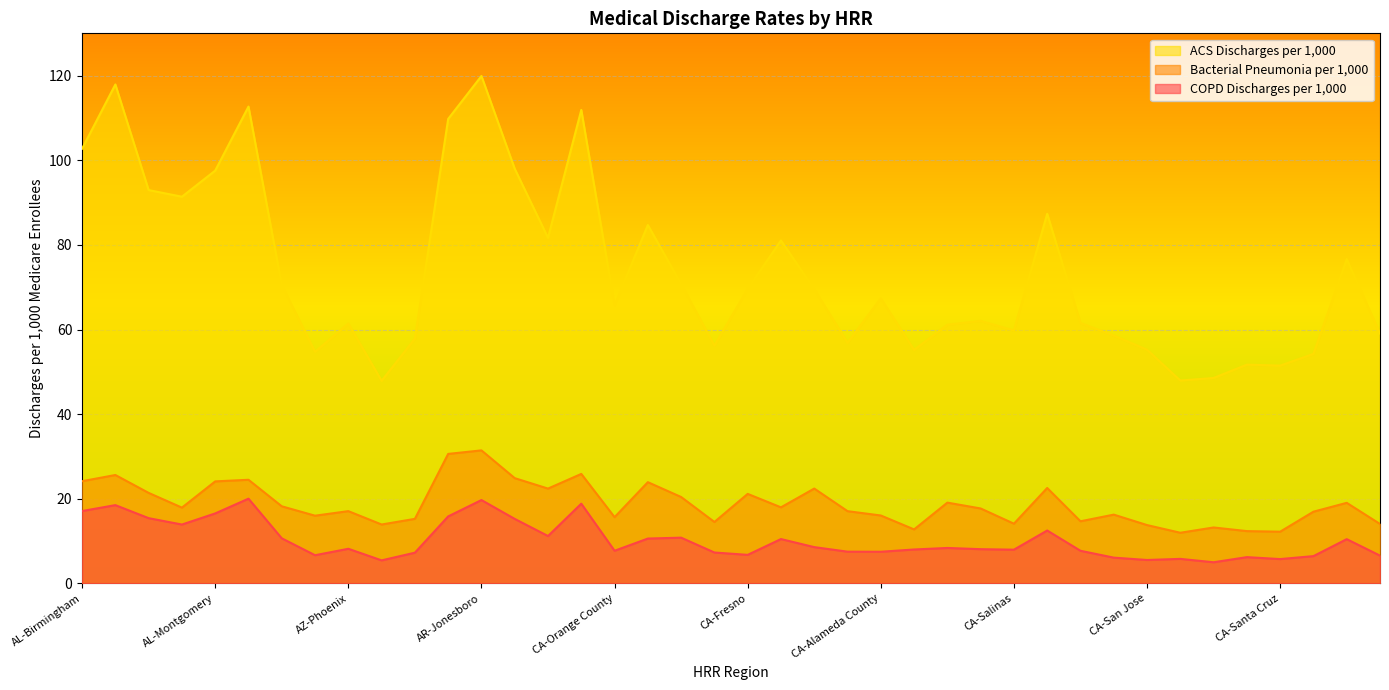

True or false: ACS Discharges per 1,000 and COPD Discharges per 1,000 intersect in this chart.

False